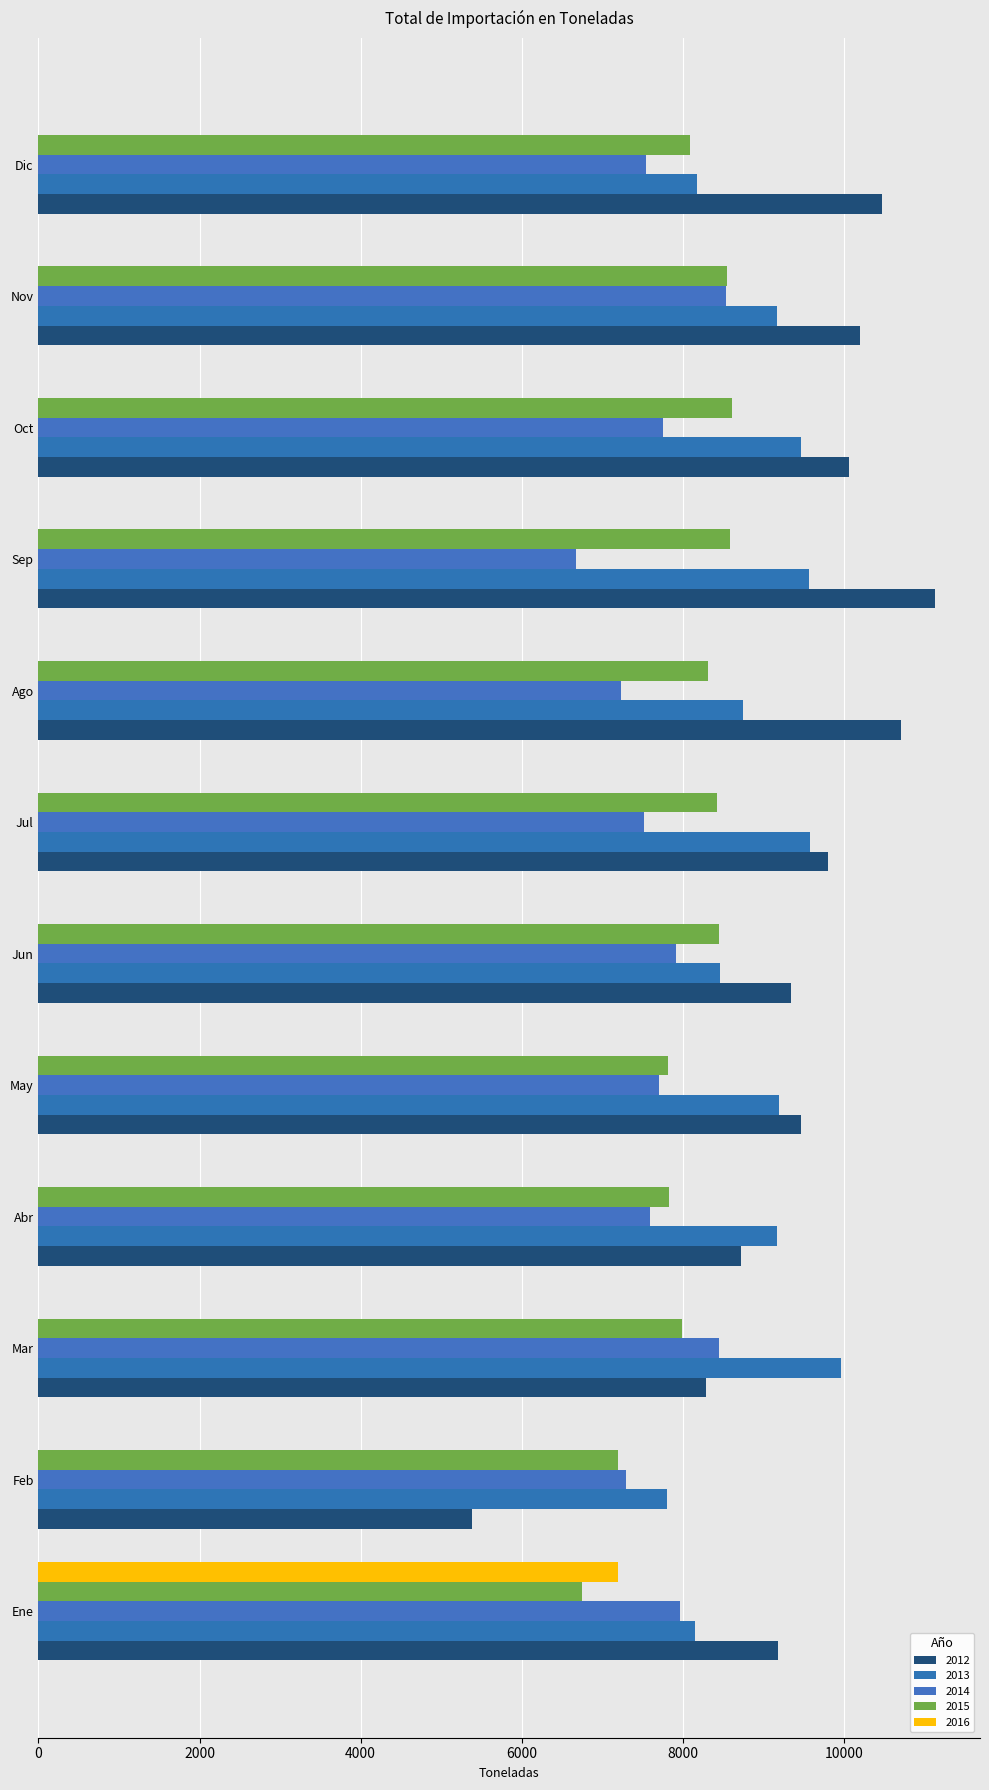

List the labels in order of 2012 value, largest first.

Sep, Ago, Dic, Nov, Oct, Jul, May, Jun, Ene, Abr, Mar, Feb